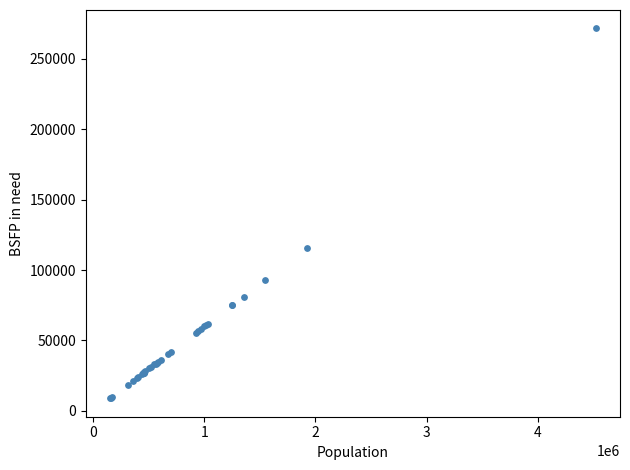

What Y value in the scatter plot is closest to 140223?

115699.6